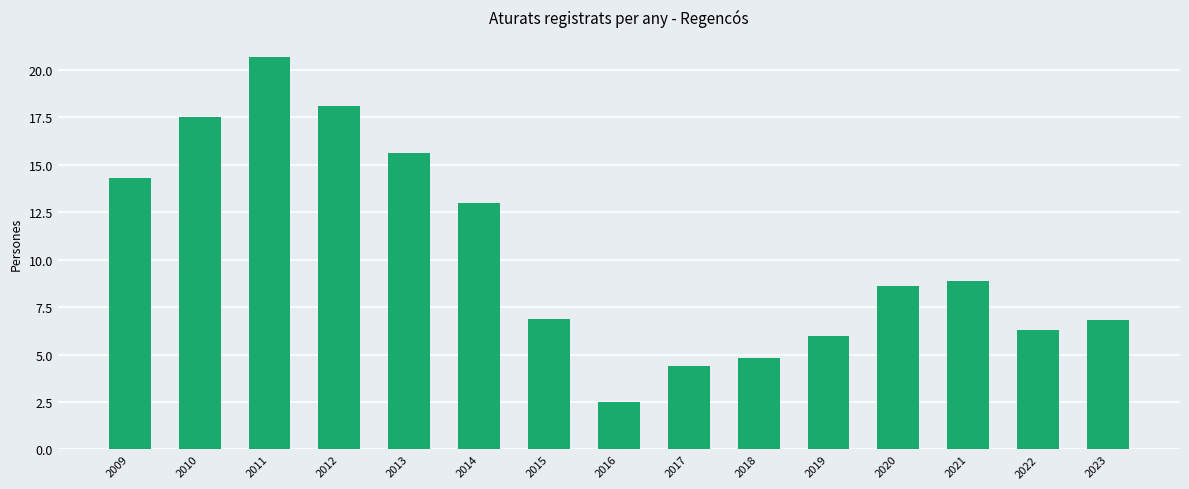

Count the number of categories in the chart.

15